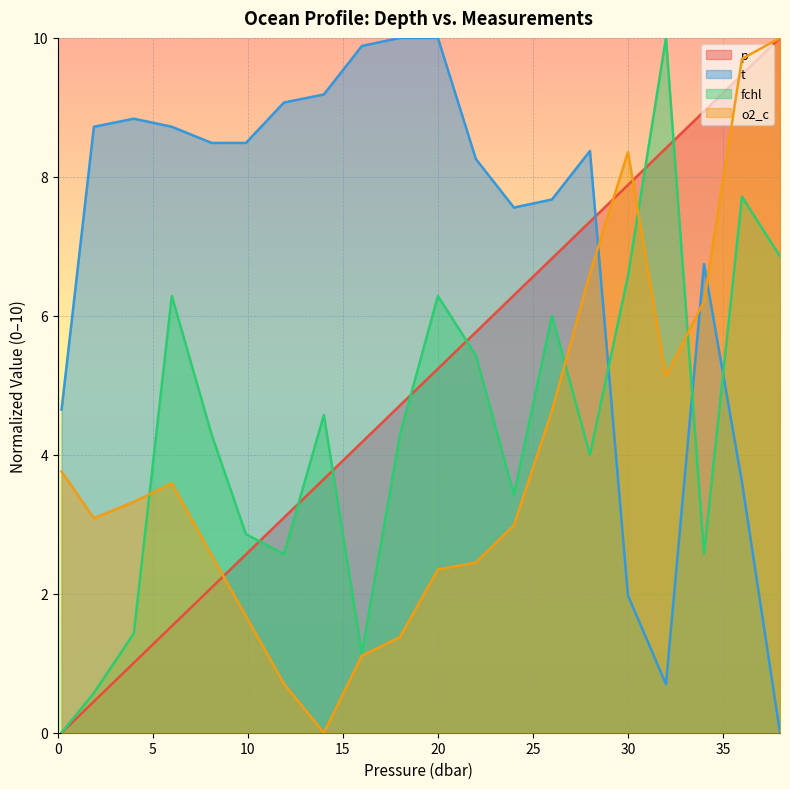

Between 8.1 and 38.0, which series saw the biggest shift?

t